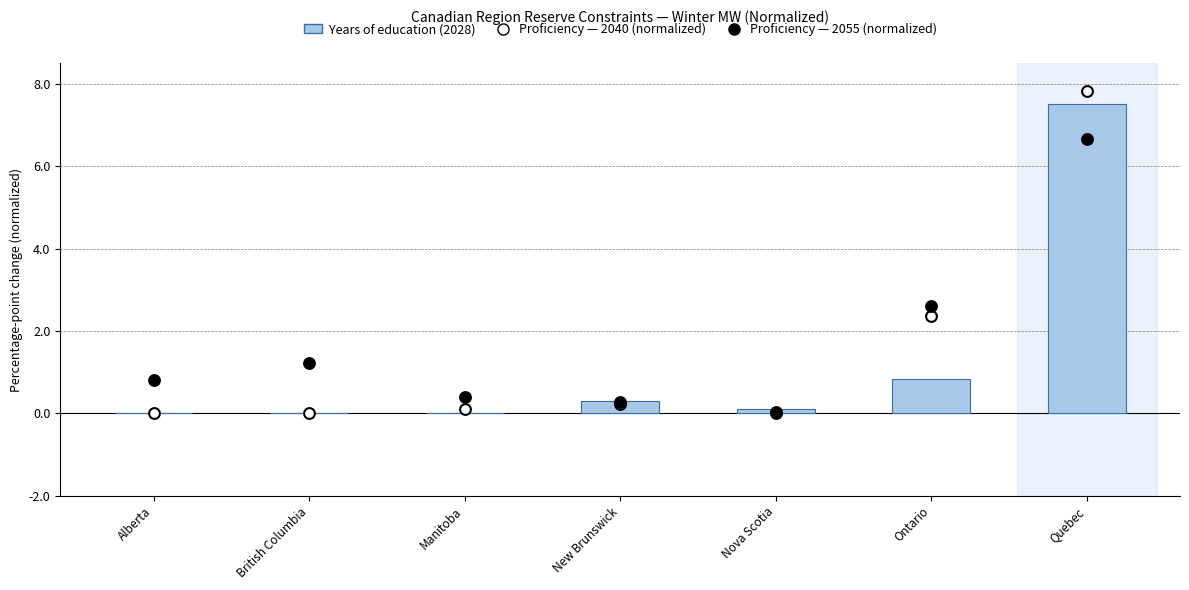

At how many categories does at least one series exceed 0?

7